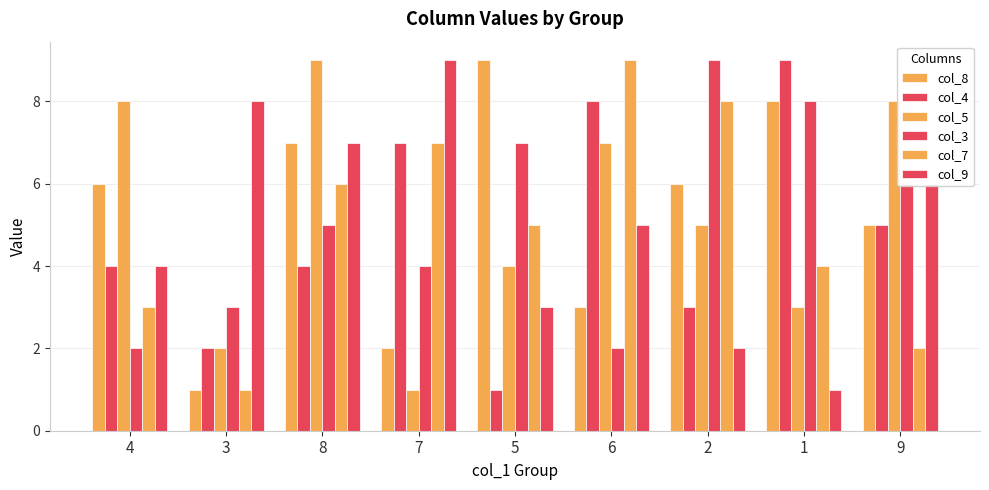

Is the value of col_5 at 9 greater than the value of col_8 at 4?

Yes